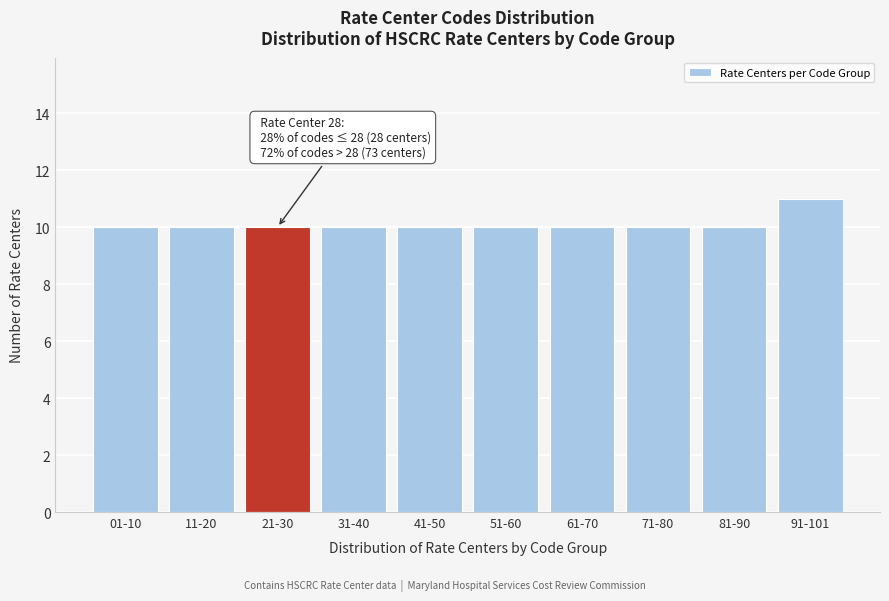

Reading left to right, list all the values displayed in this chart.

10	10	10	10	10	10	10	10	10	11